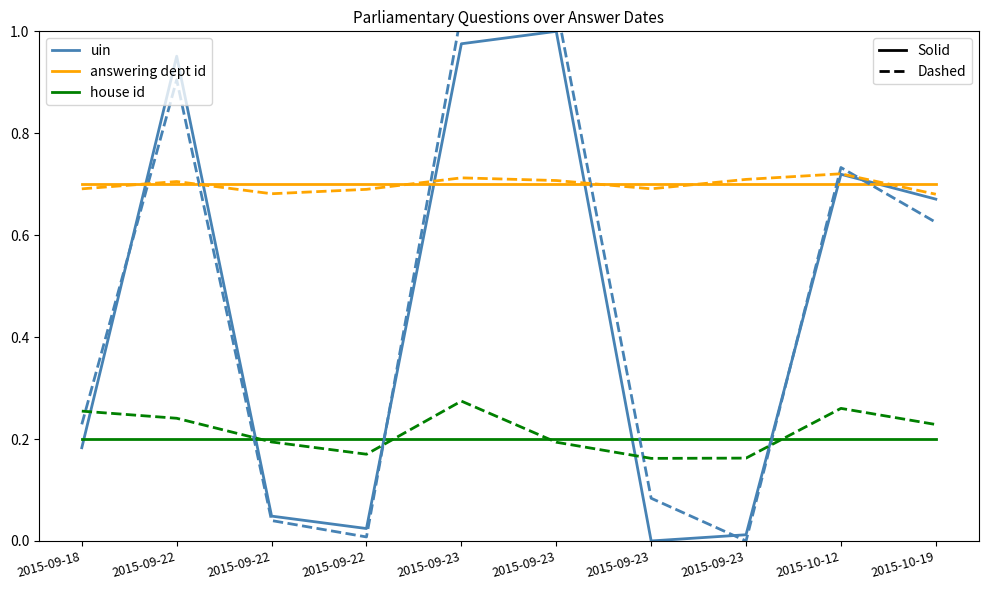

The value of house id (dashed) at 2015-09-22 is 0.1. True or false?

False